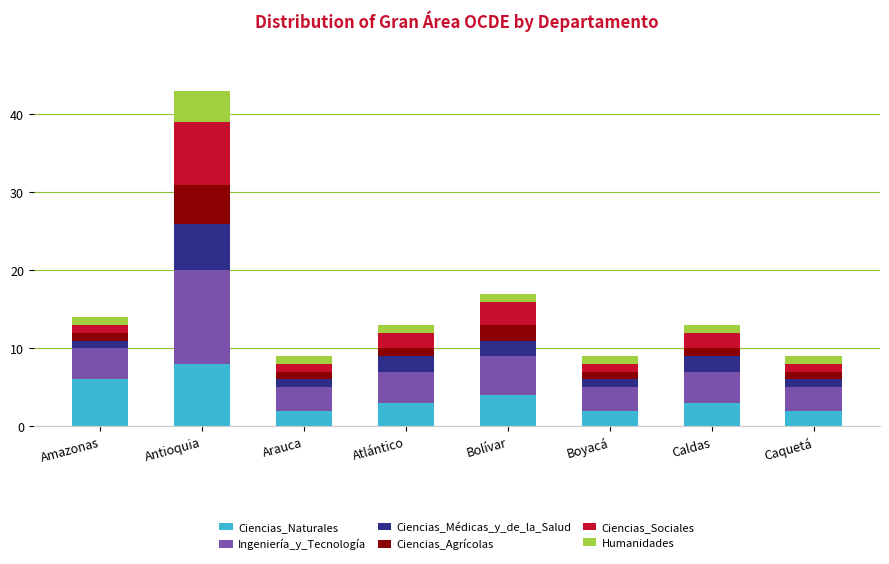

What is the approximate value of Ciencias_Naturales at Amazonas?

6